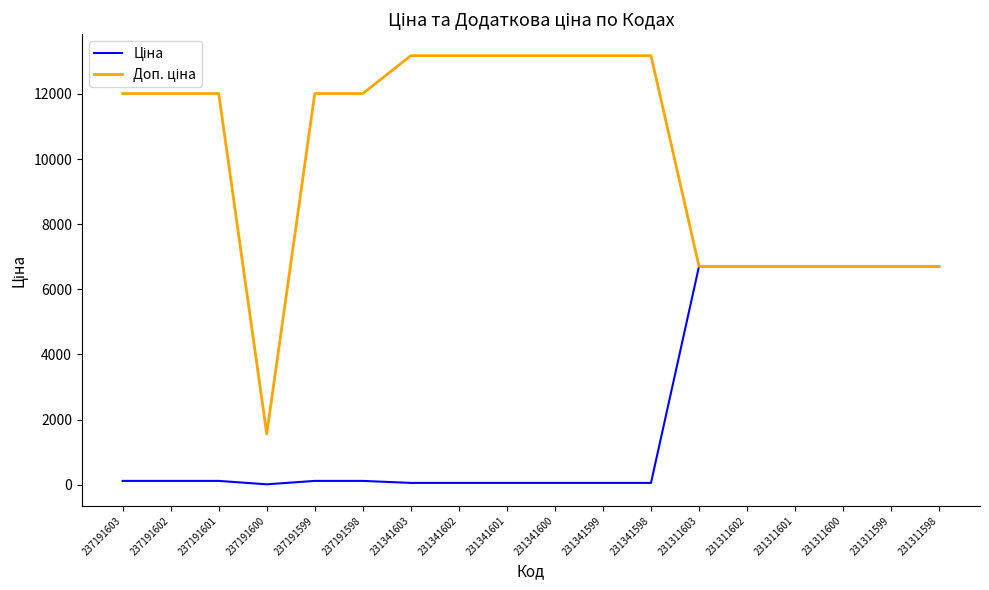

What is the greatest value displayed?

13171.5